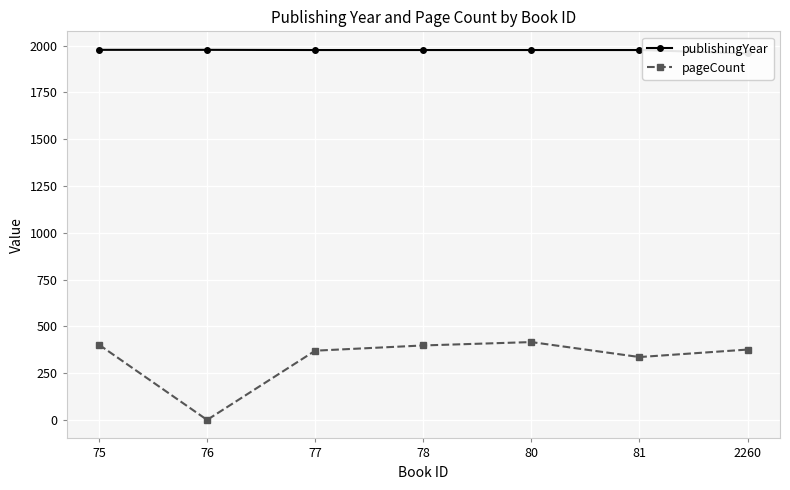

What is the greatest value displayed?

1978